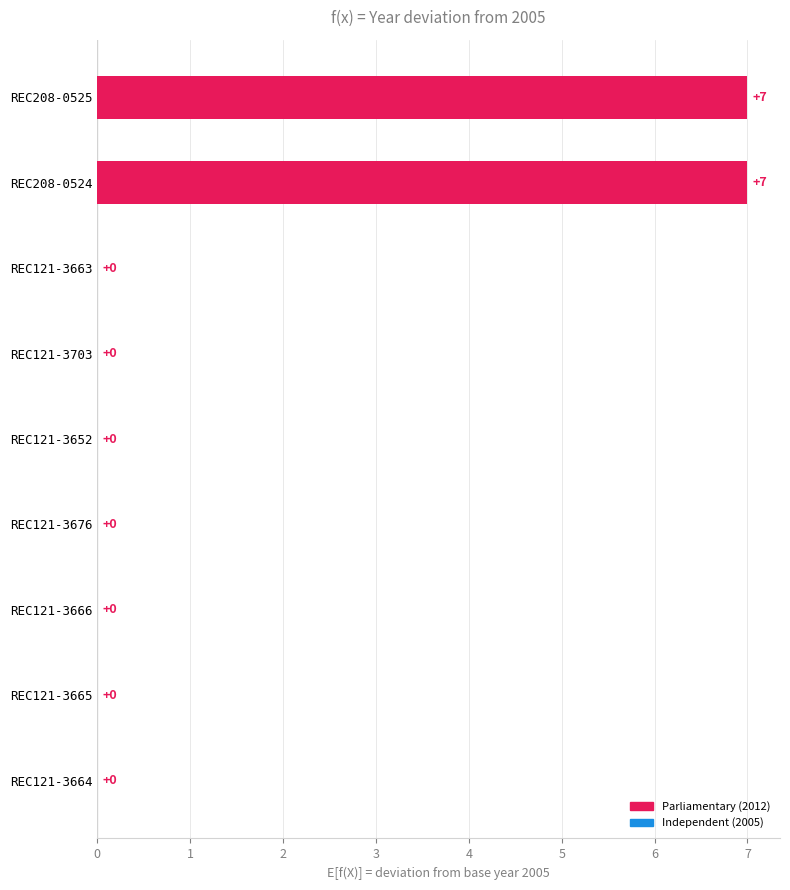

Count the values in the range 0 to 1.

7